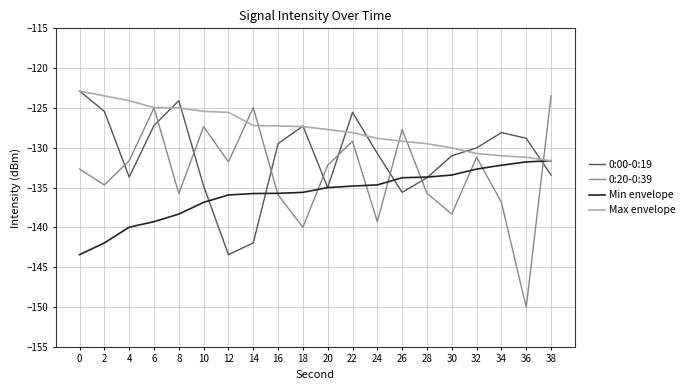

Between 6 and 12, which series saw the biggest shift?

0:00-0:19